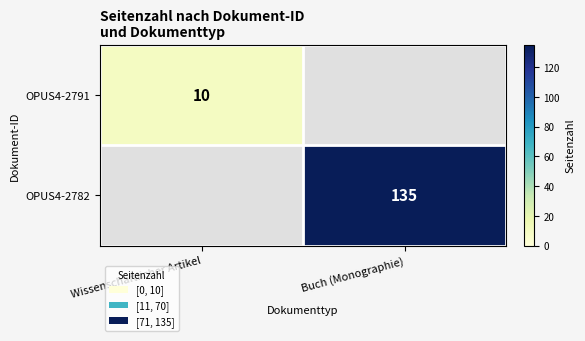

Count the number of categories in the chart.

2